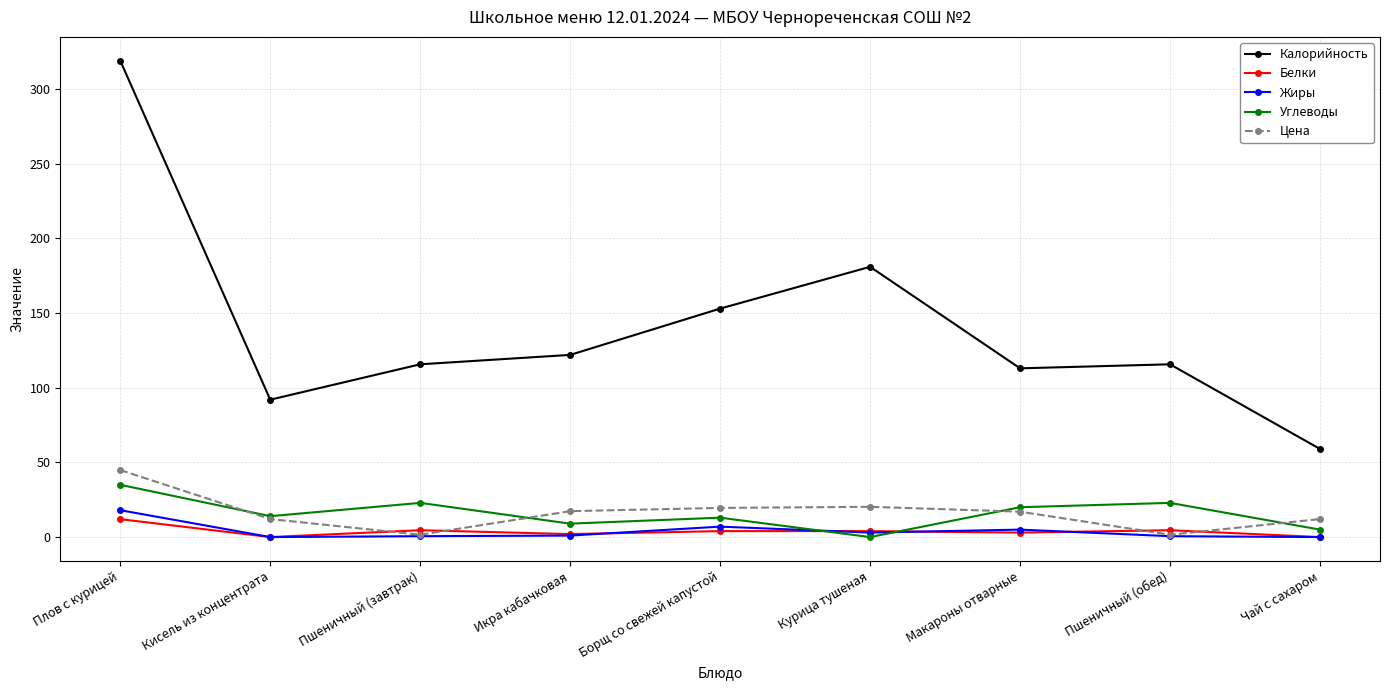

True or false: Цена has a value of 19.5 at Борщ со свежей капустой.

True